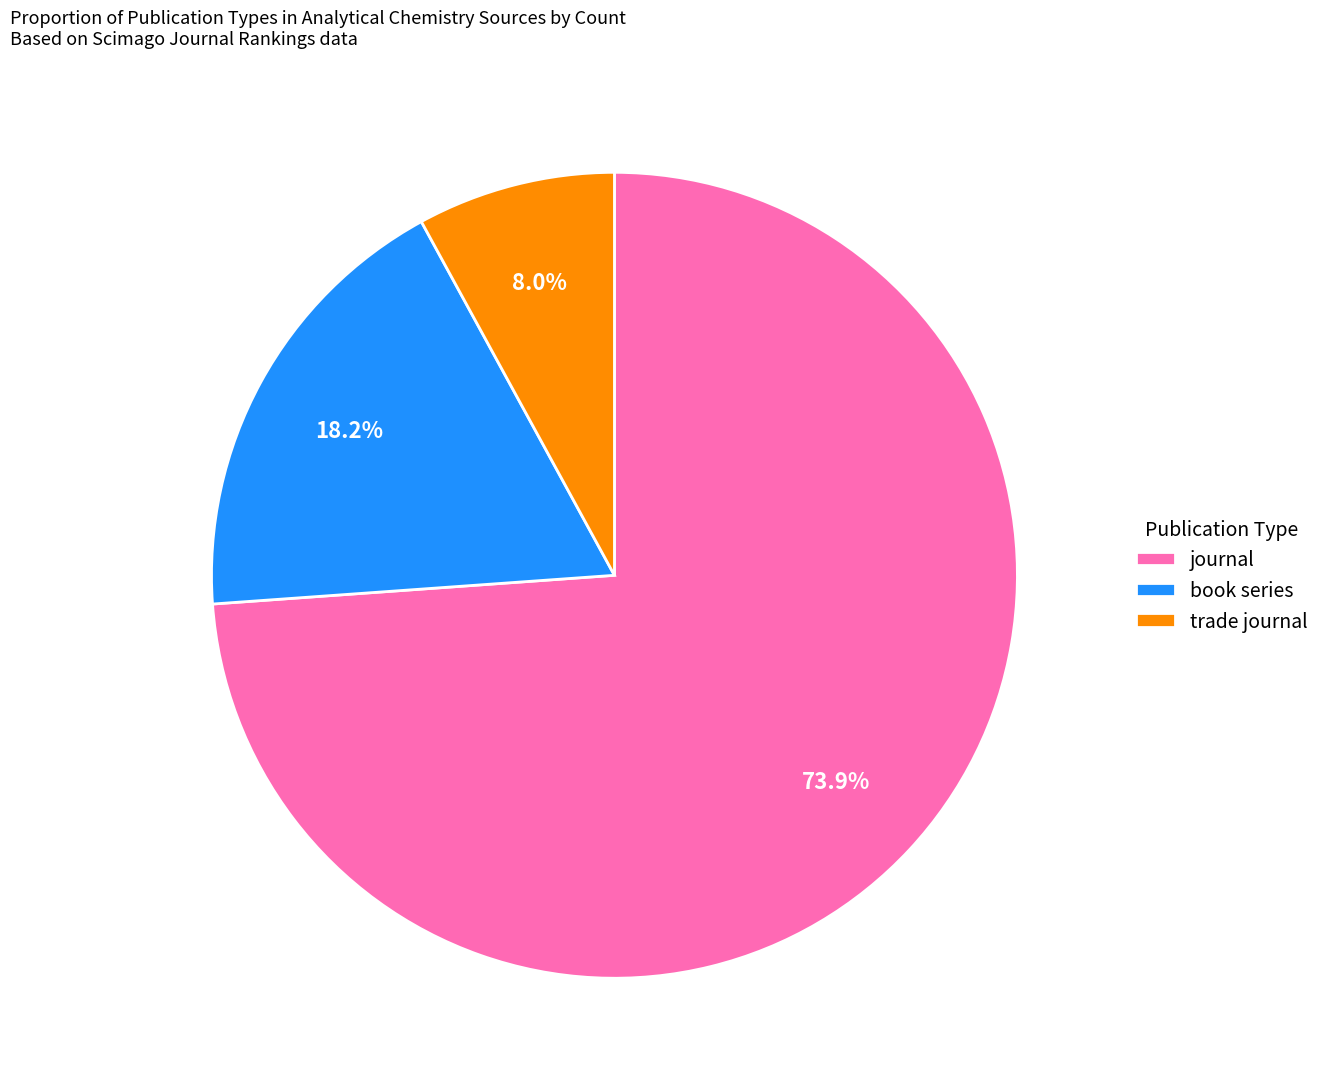

To the nearest percent, what is the difference between the journal and trade journal slice percentages?

66%